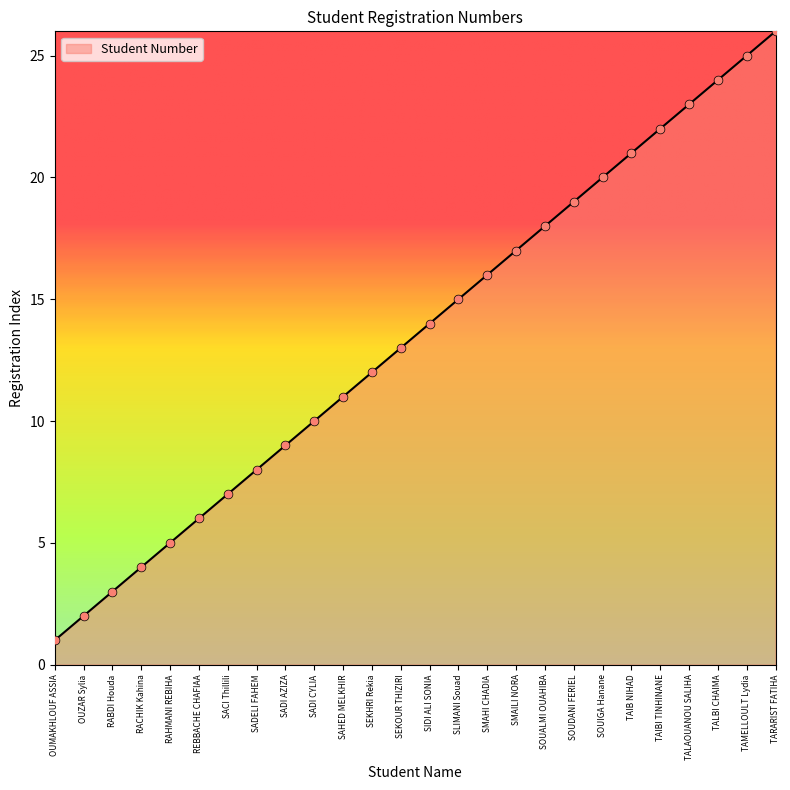

What is the change in value from OUMAKHLOUF ASSIA to SIDI ALI SONIA?

+13